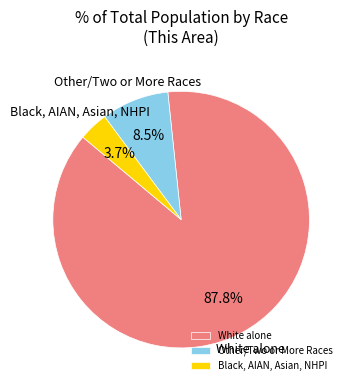

What is the ratio of the value at White alone to the value at Other/Two or More Races?

10.3